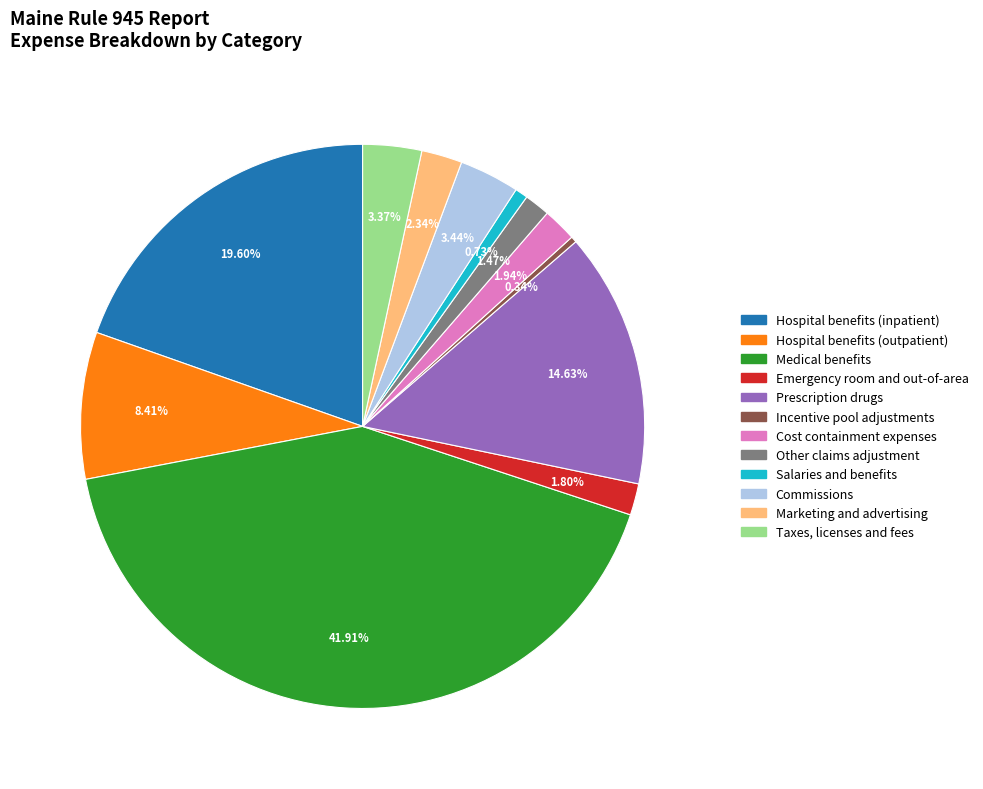

Is it true that Emergency room and out-of-area is 10% of the pie?

False